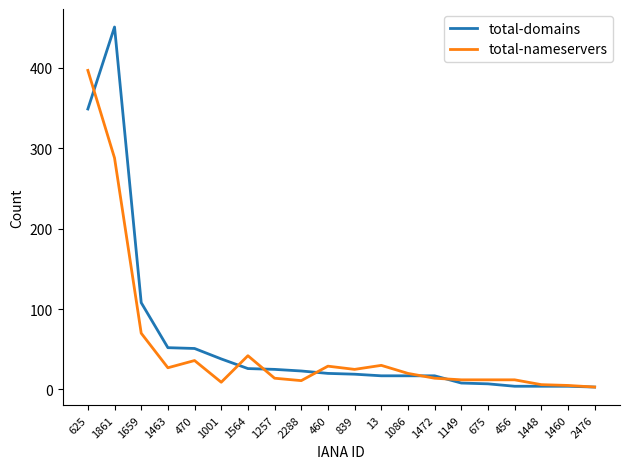

Is it true that total-nameservers equals 11 at 2288?

True